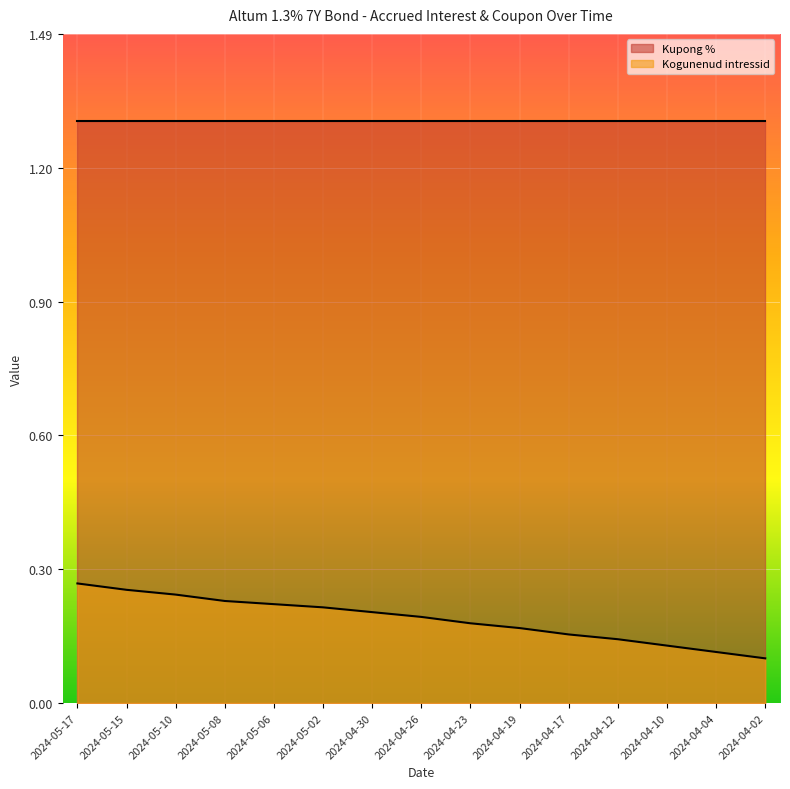

What is the maximum value shown in the chart?

1.3